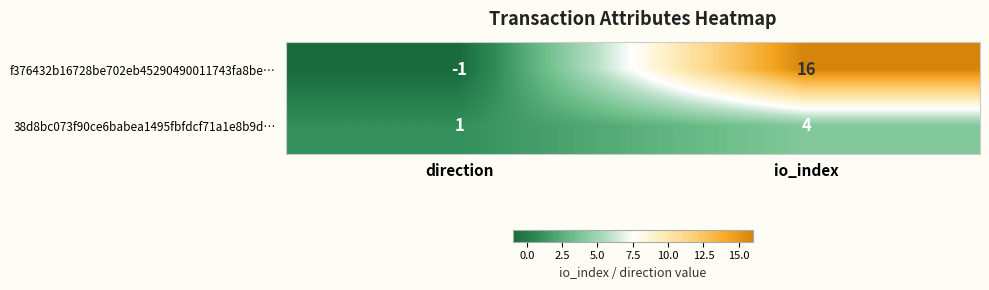

Count the number of categories in the chart.

2